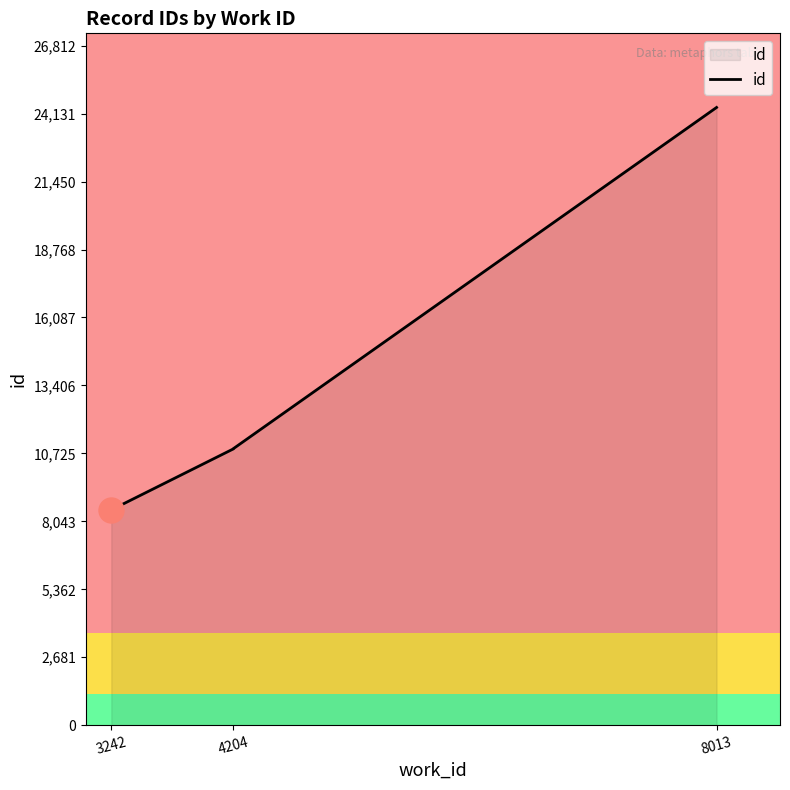

What value does the data have at 4204?

10902